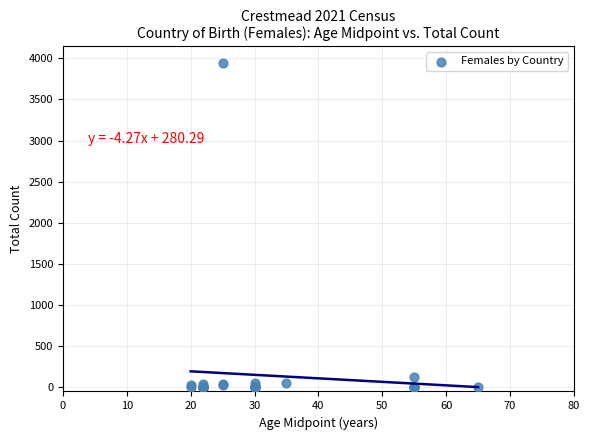

What Y value in the scatter plot is closest to 1972?

120